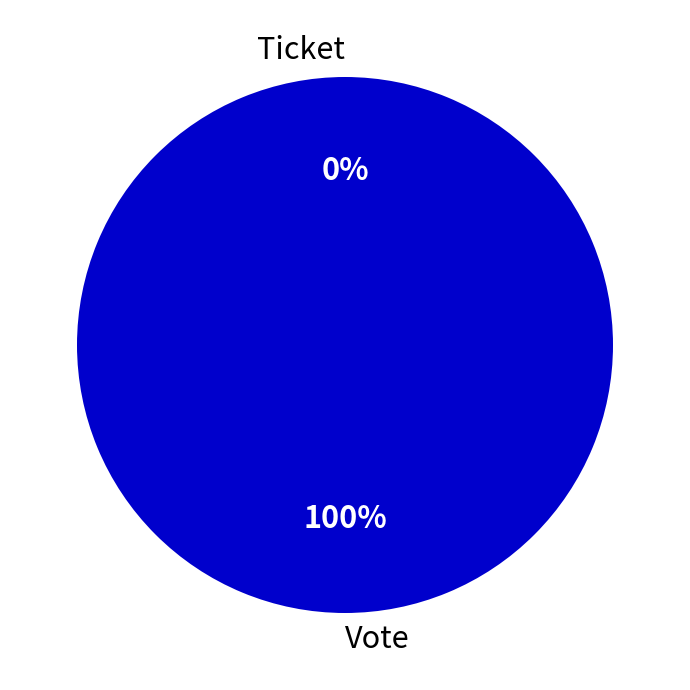

How many slices are in this pie chart?

2